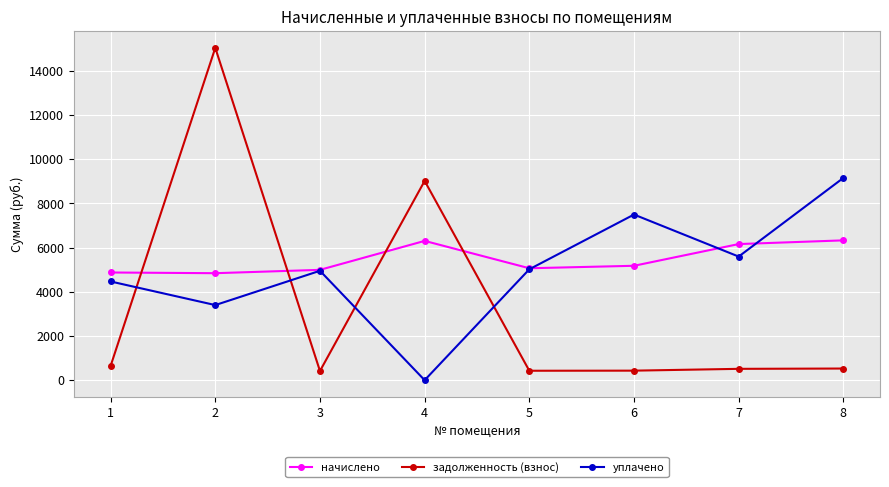

What is the sum of all начислено values?

43756.2